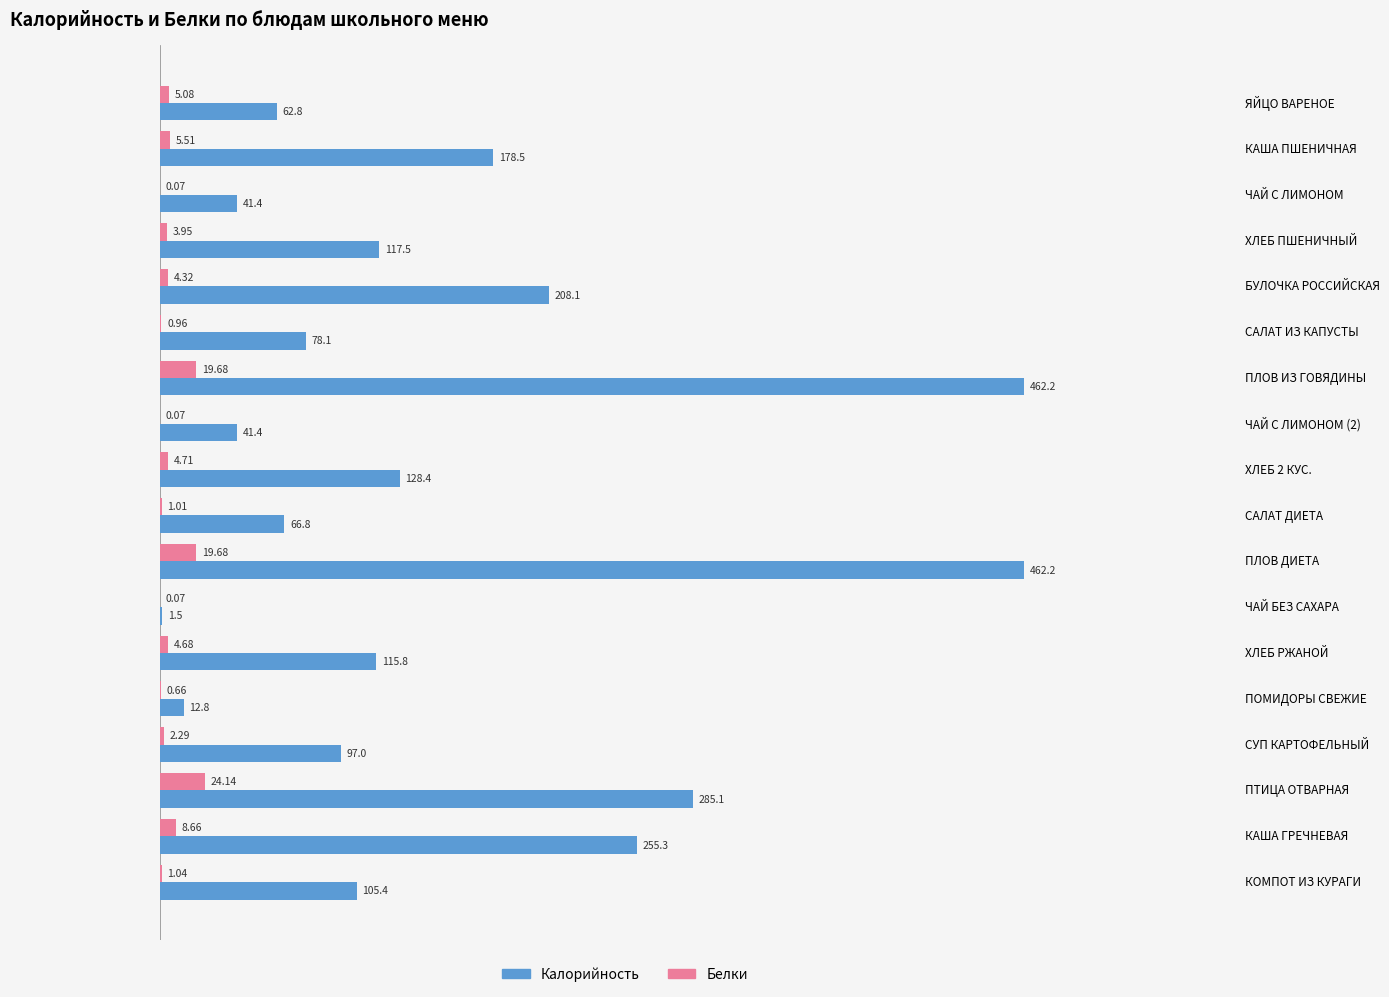

Where is Белки nearest to the value 12?

КАША ГРЕЧНЕВАЯ